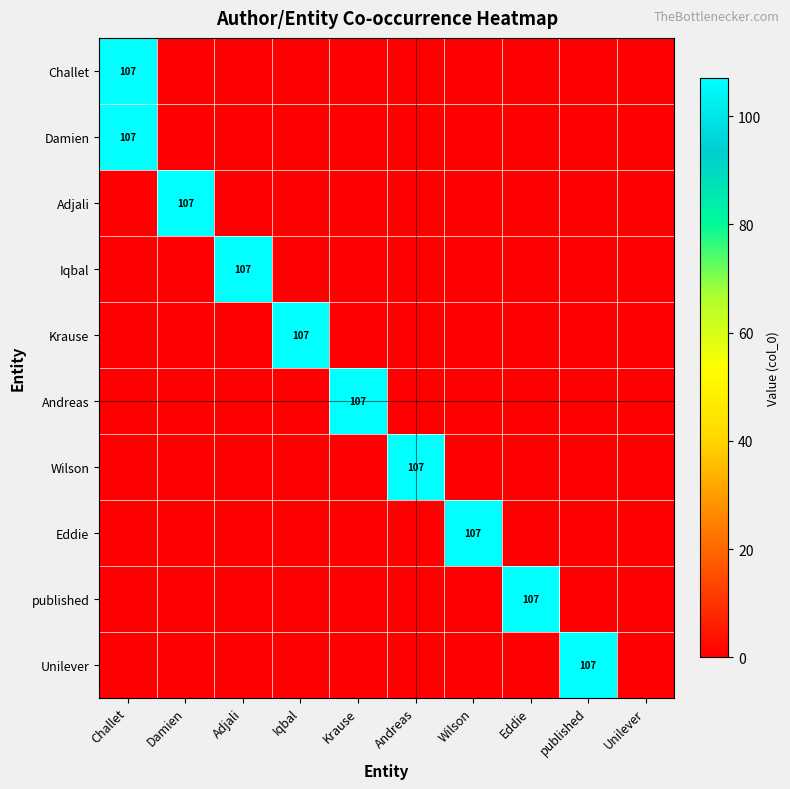

How many positive values does the Challet series have?

1